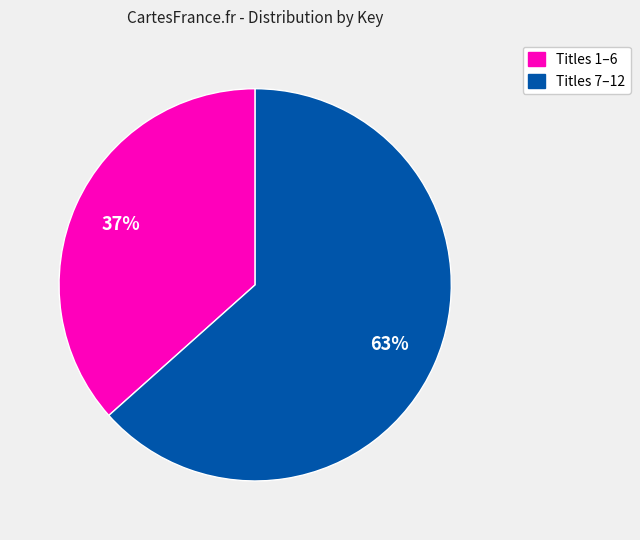

To the nearest percent, what is the average slice percentage?

50%